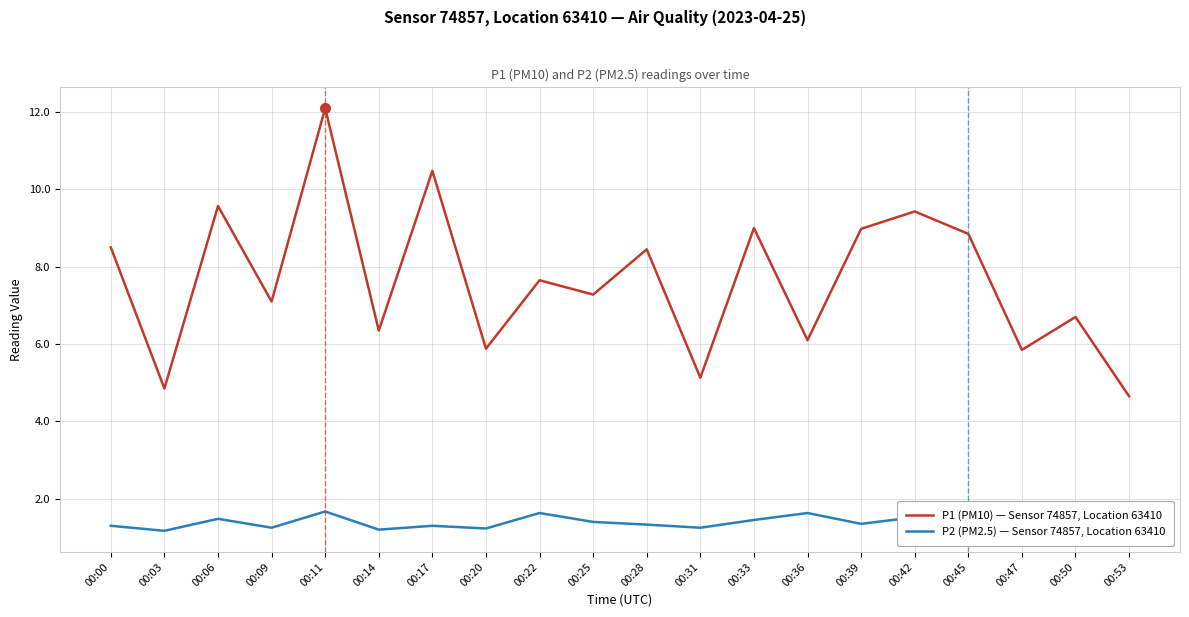

What is the average value of the P2 (PM2.5) — Sensor 74857, Location 63410 series?

1.4